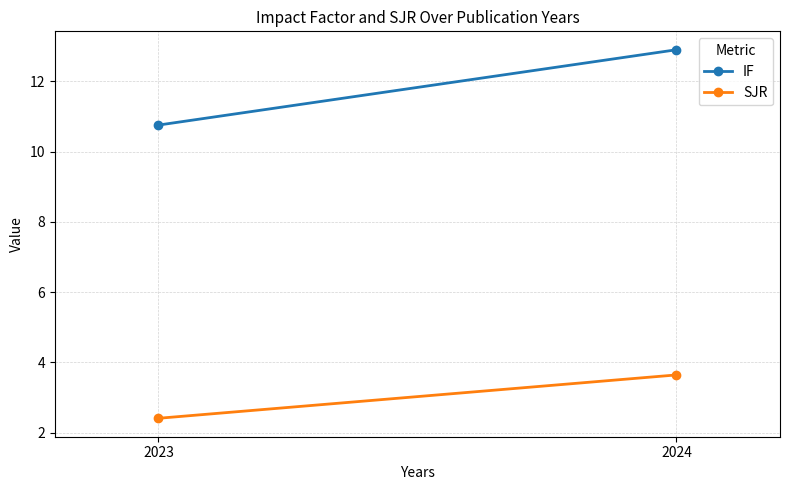

What is the maximum value shown in the chart?

12.9